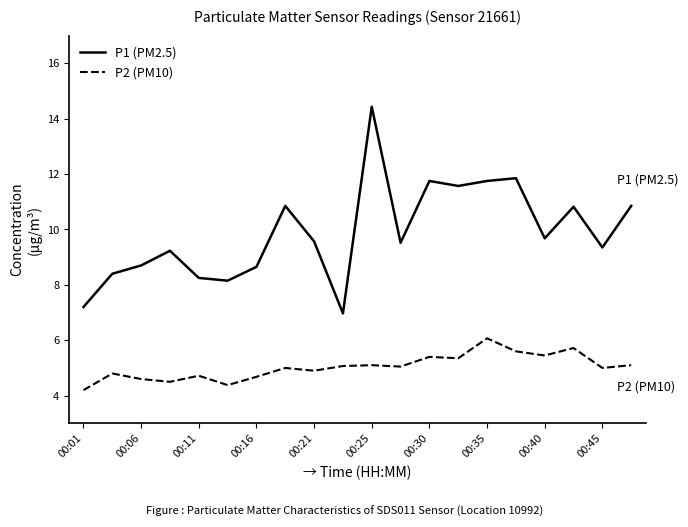

What is the average value of the P2 (PM10) series?

5.0